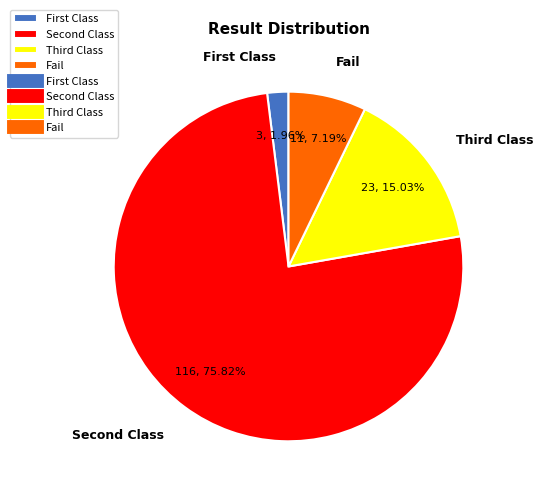

How many slices are in this pie chart?

4